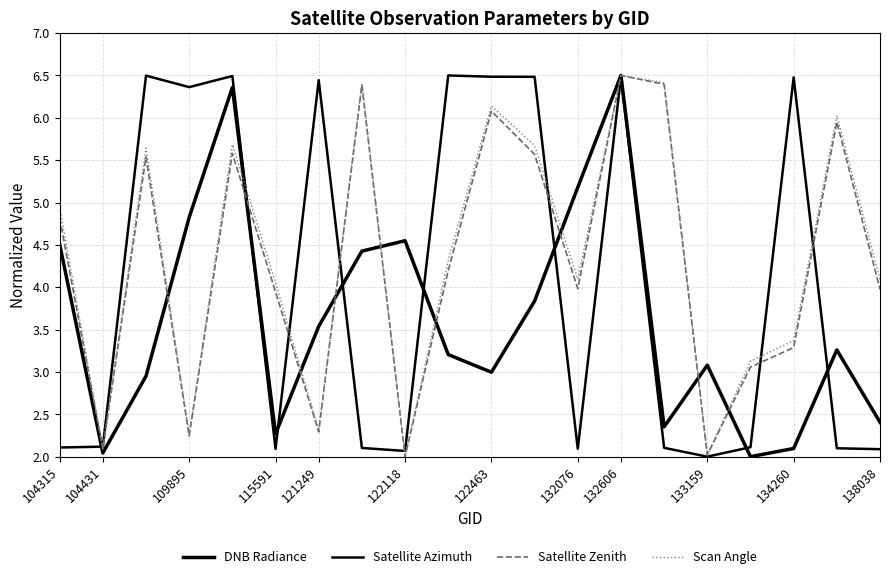

Which series has the largest total across all categories?

Scan Angle